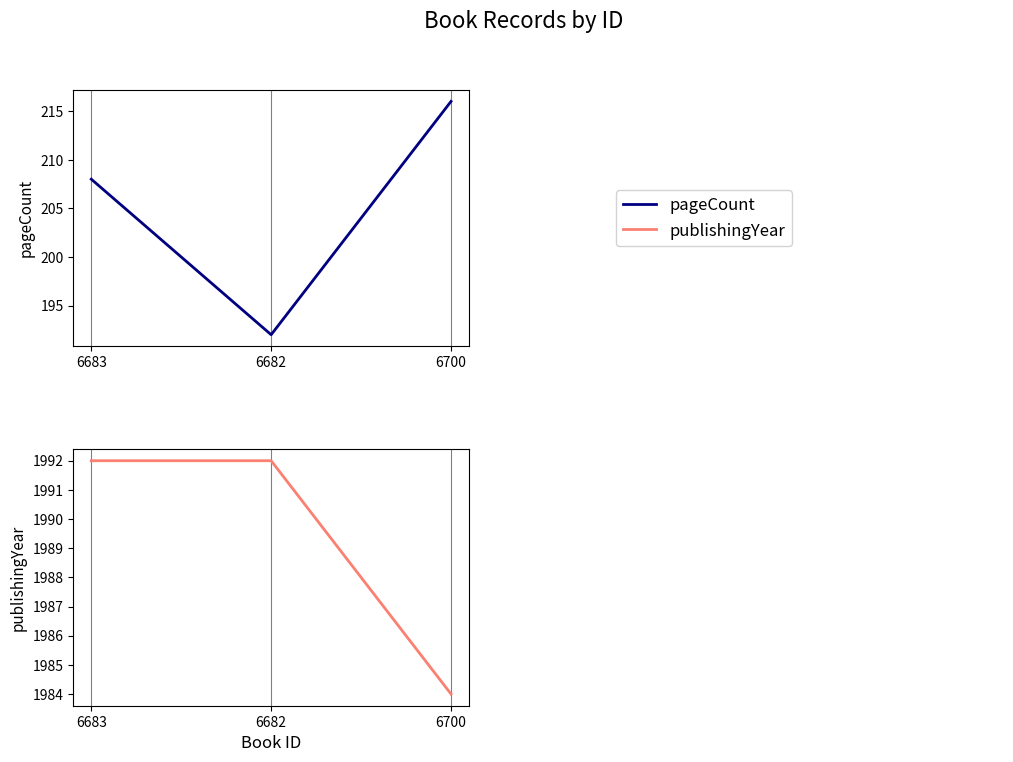

Which category has the lowest value in the pageCount series?

6682